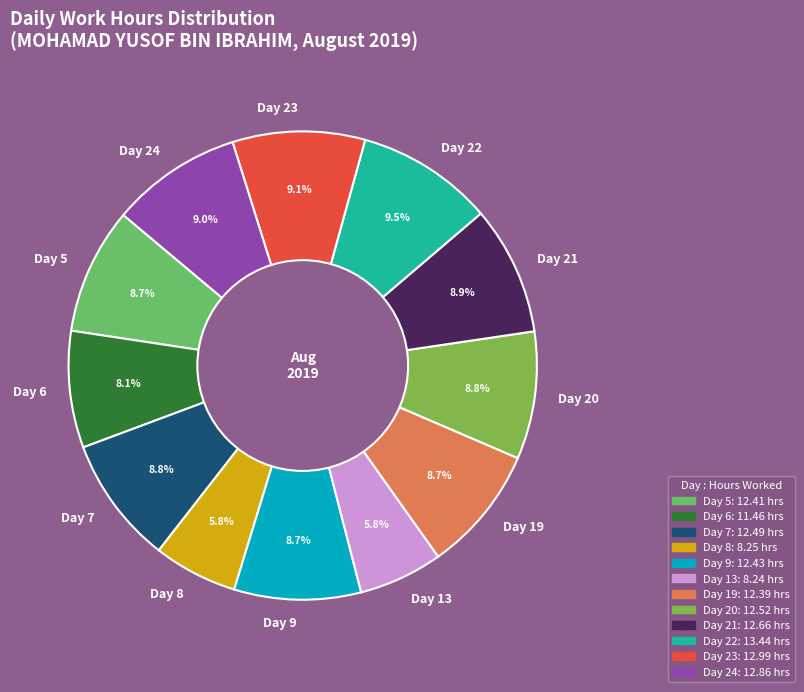

What is the ratio of the value at Day 21 to the value at Day 20?

1.0